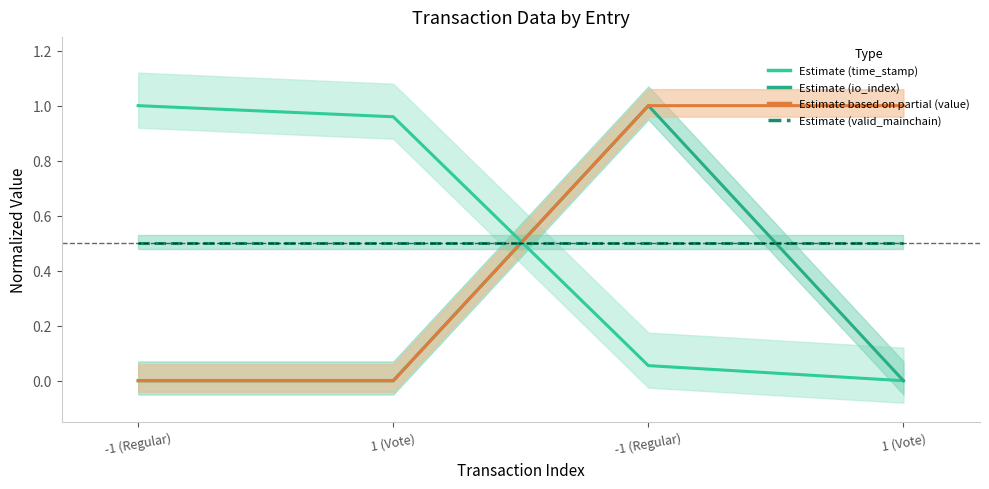

Which series has the widest spread of values?

time_stamp